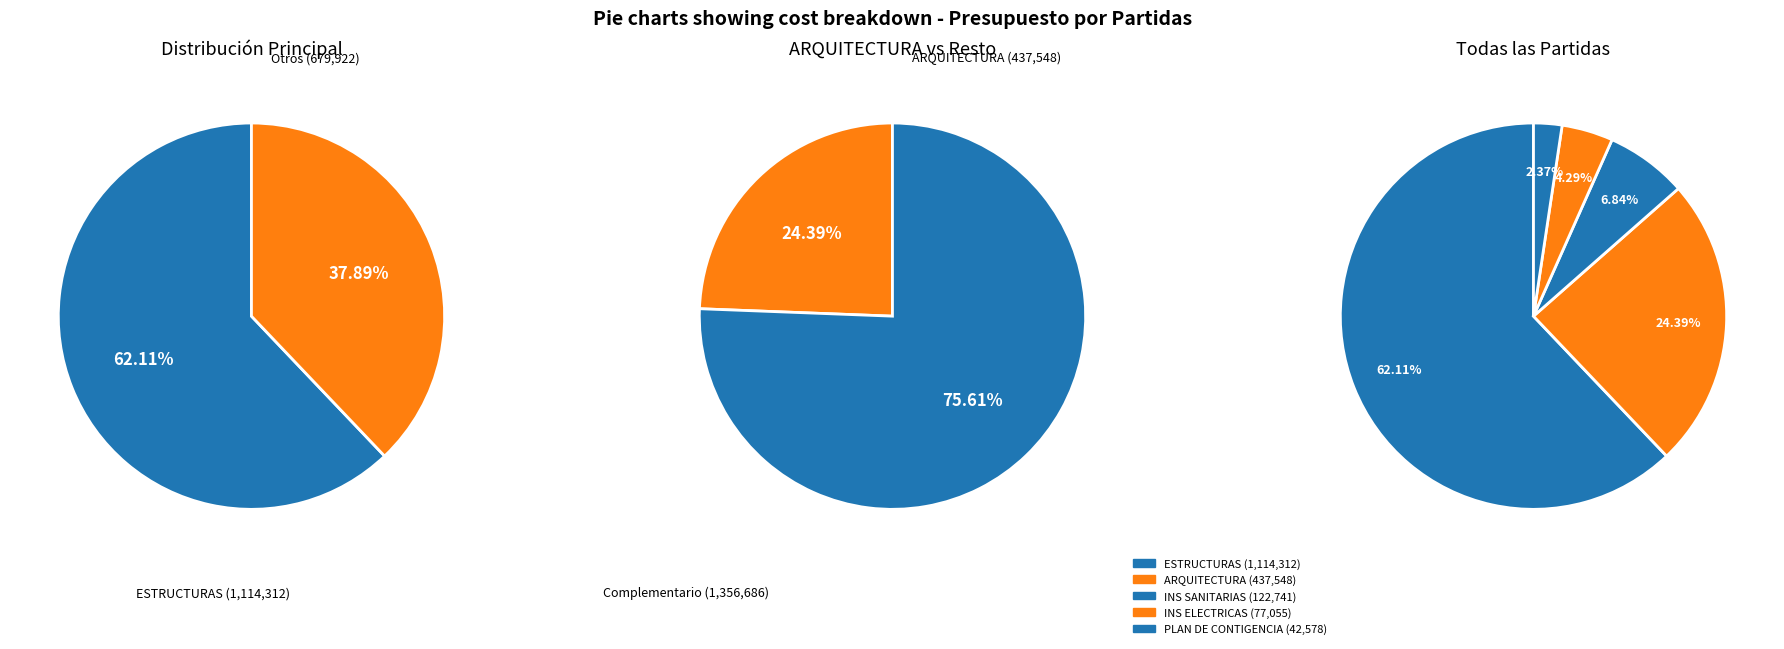

Count the number of slices in the pie.

5